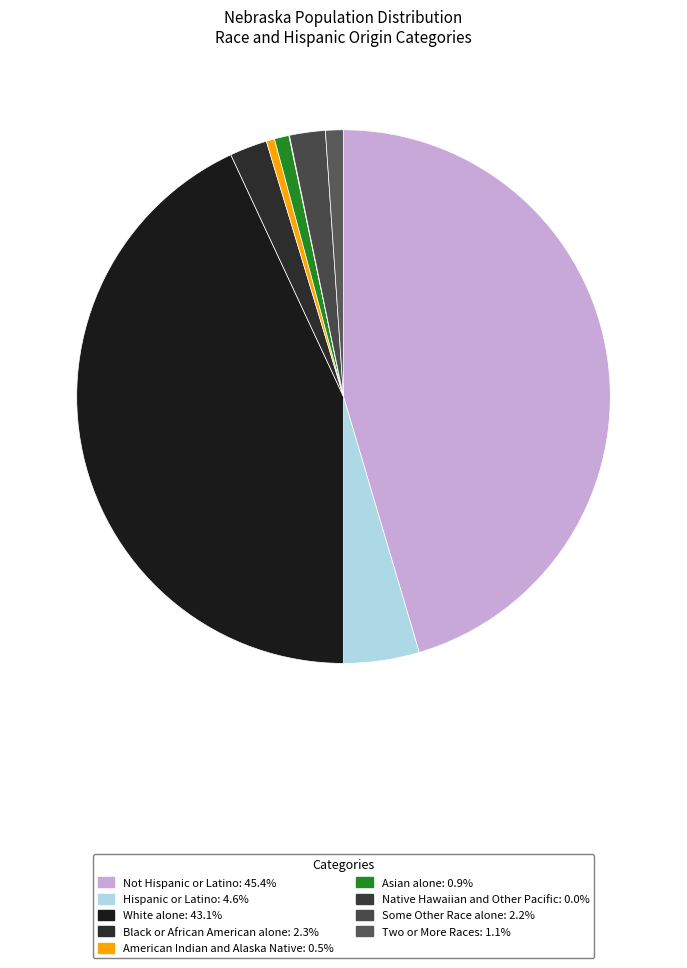

Which category has the biggest portion of the pie?

Not Hispanic or Latino